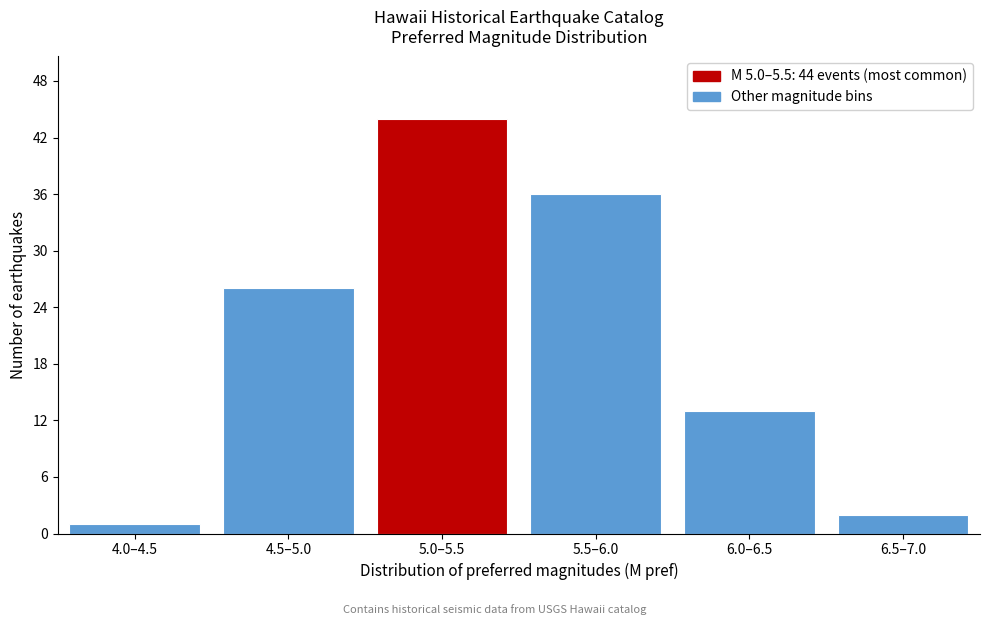

Reading left to right, extract all data points from this chart.

1	26	44	36	13	2